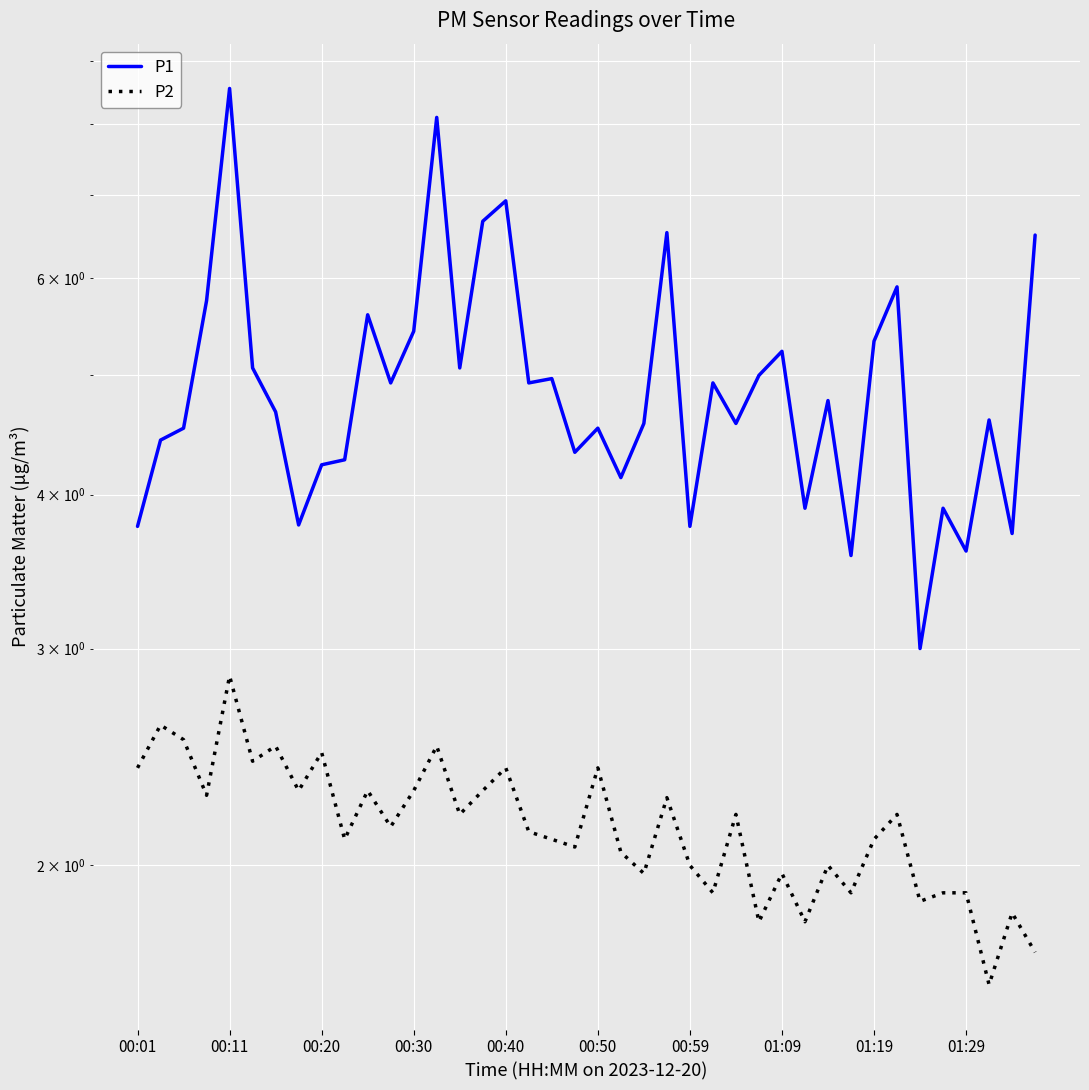

What are all the series names shown in the legend?

P1, P2